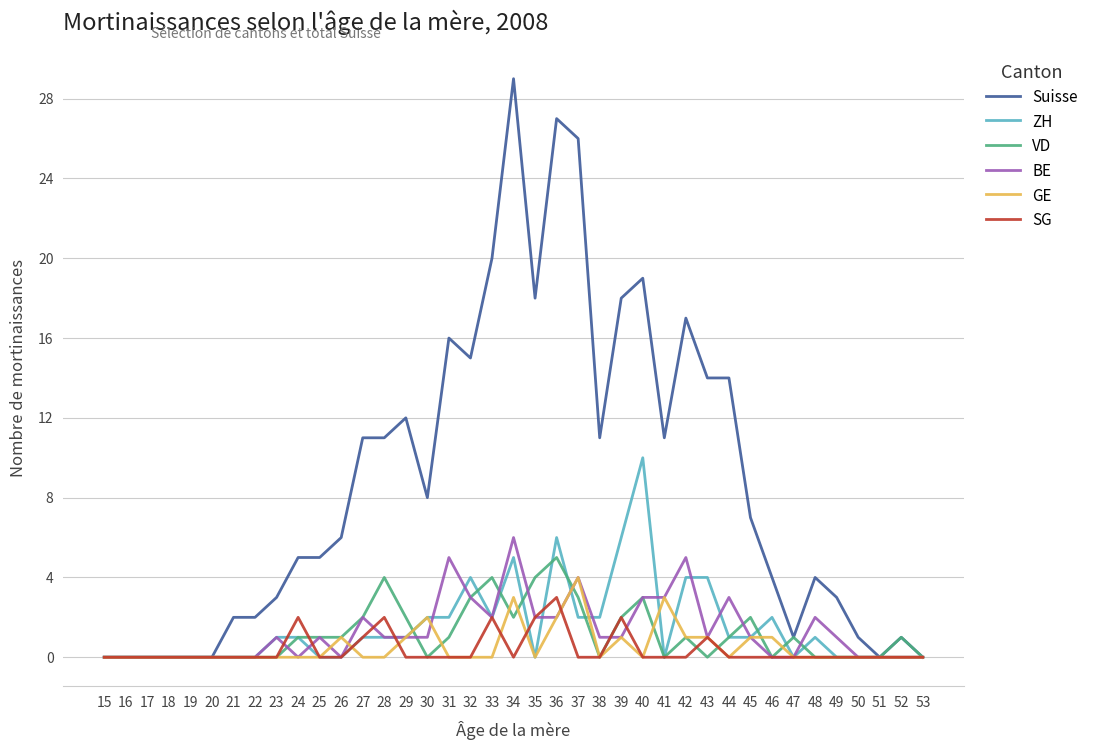

How many distinct data groups are displayed?

6